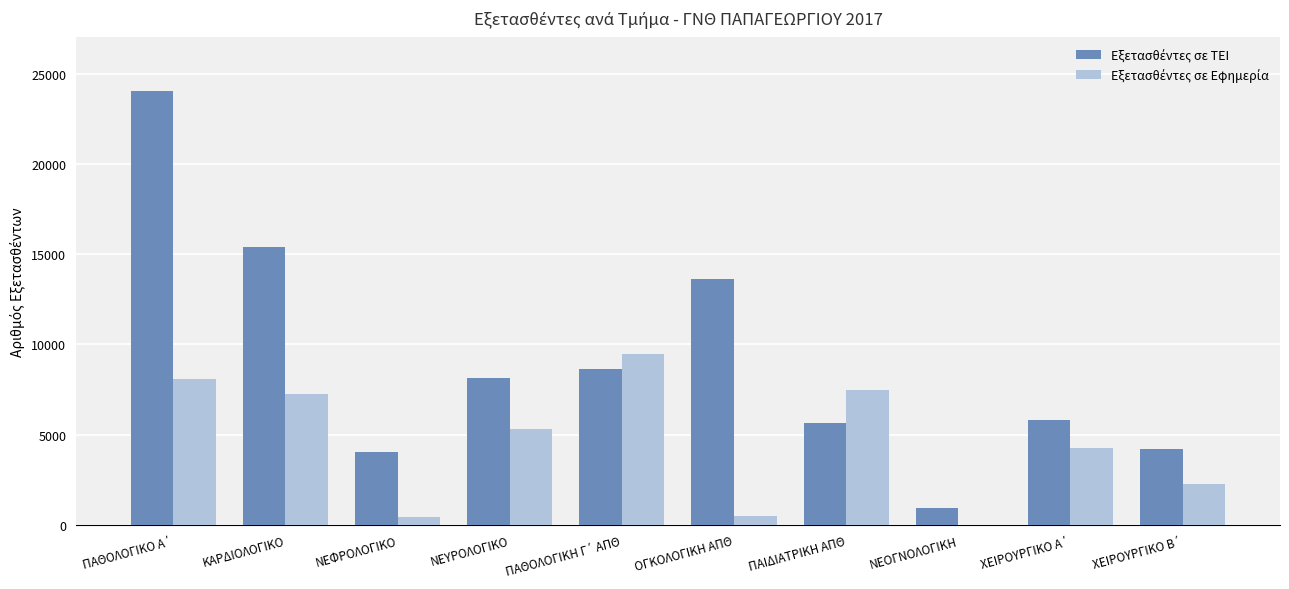

What is the maximum value shown in the chart?

24055